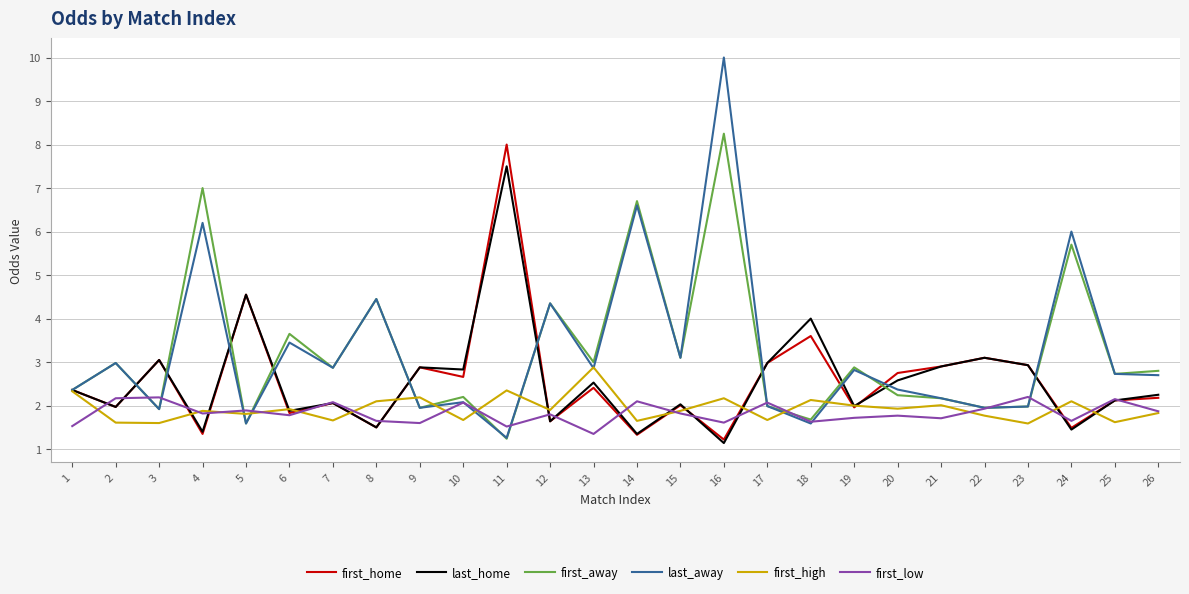

What is the minimum value for first_high?

1.6